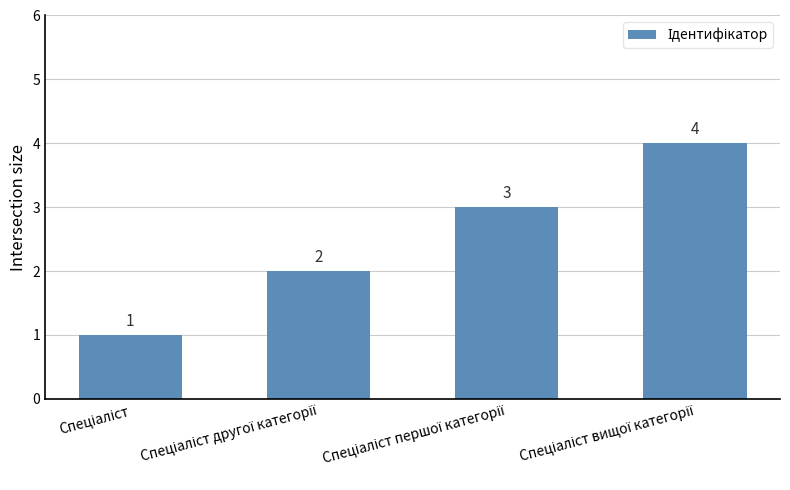

What is the maximum value shown in the chart?

4